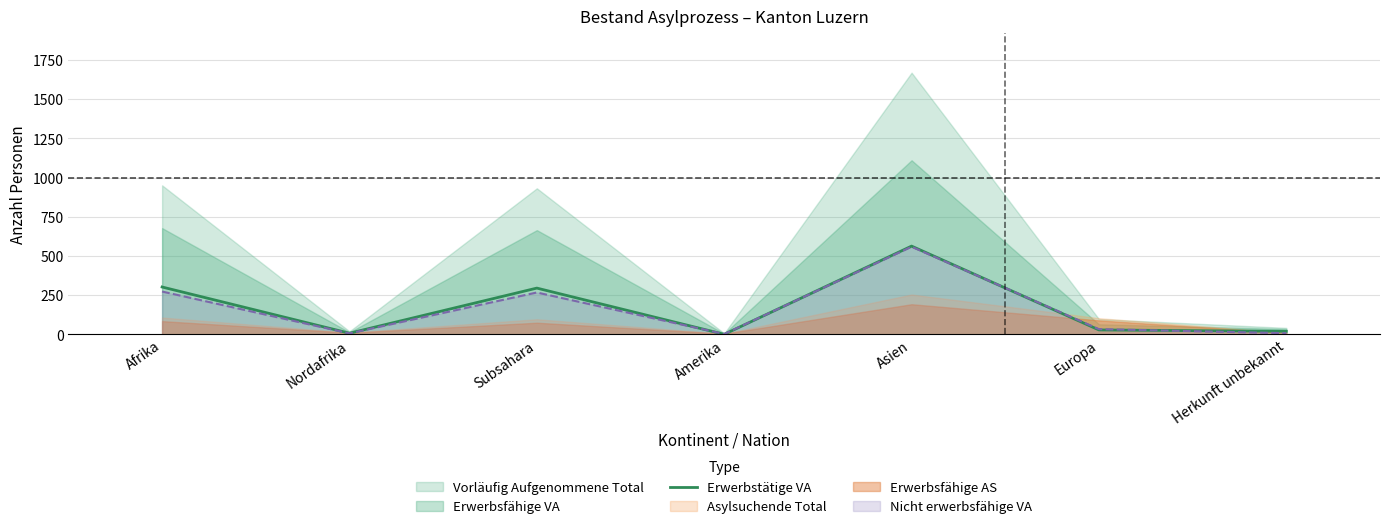

At which label does Erwerbstätige VA reach its peak?

Asien